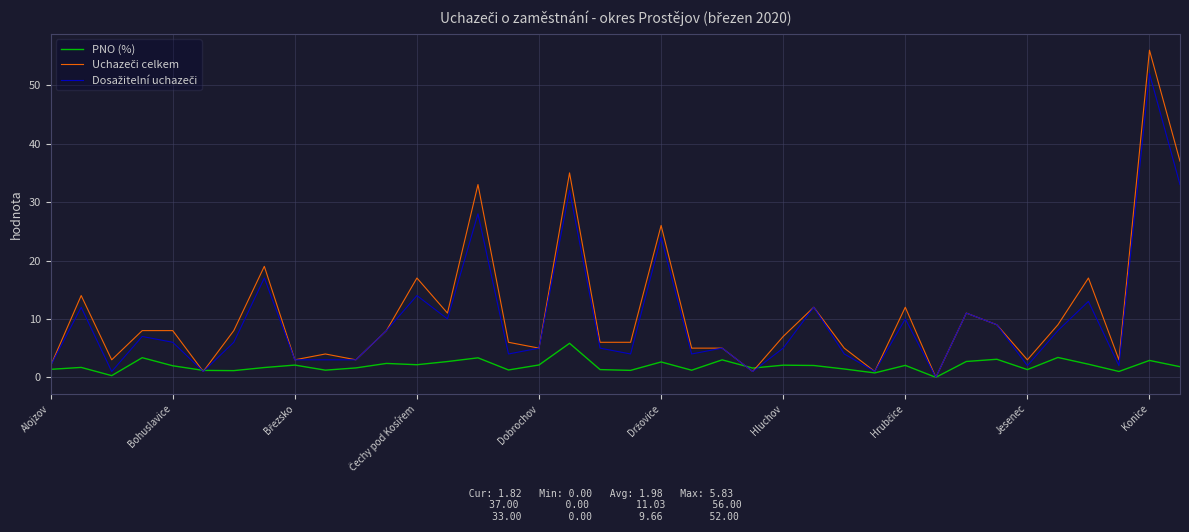

What is the highest value of the PNO (%) series?

5.8